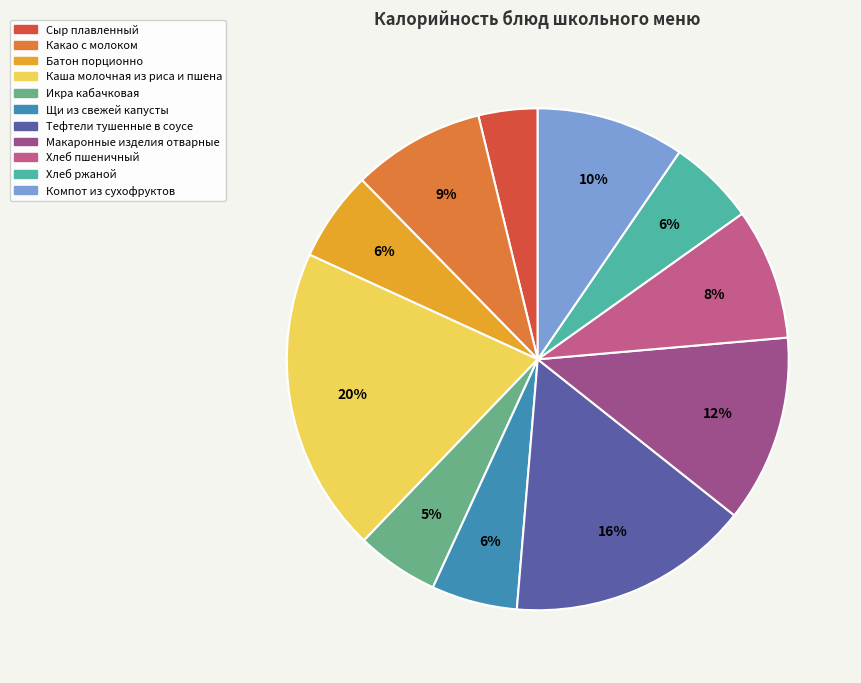

Does Хлеб пшеничный account for over 50% of the chart?

No